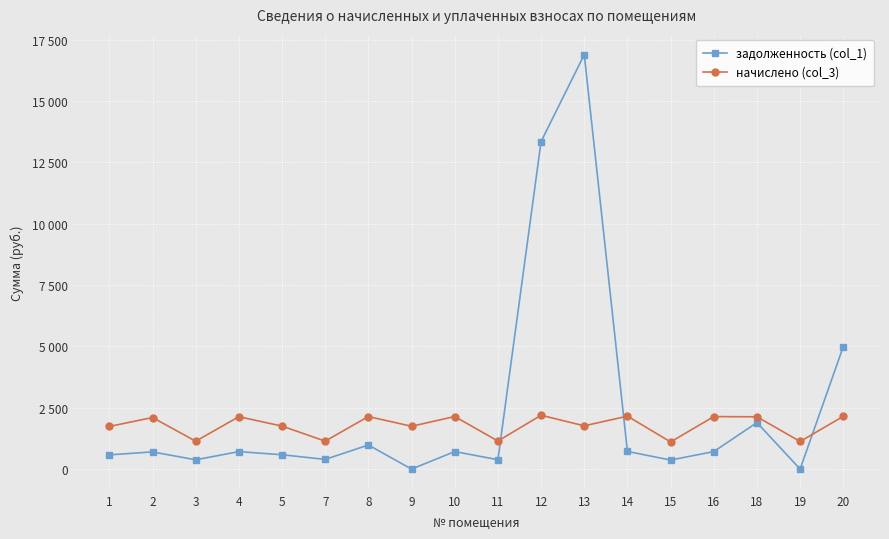

Where do задолженность (col_1) and начислено (col_3) first cross each other?

11 and 12